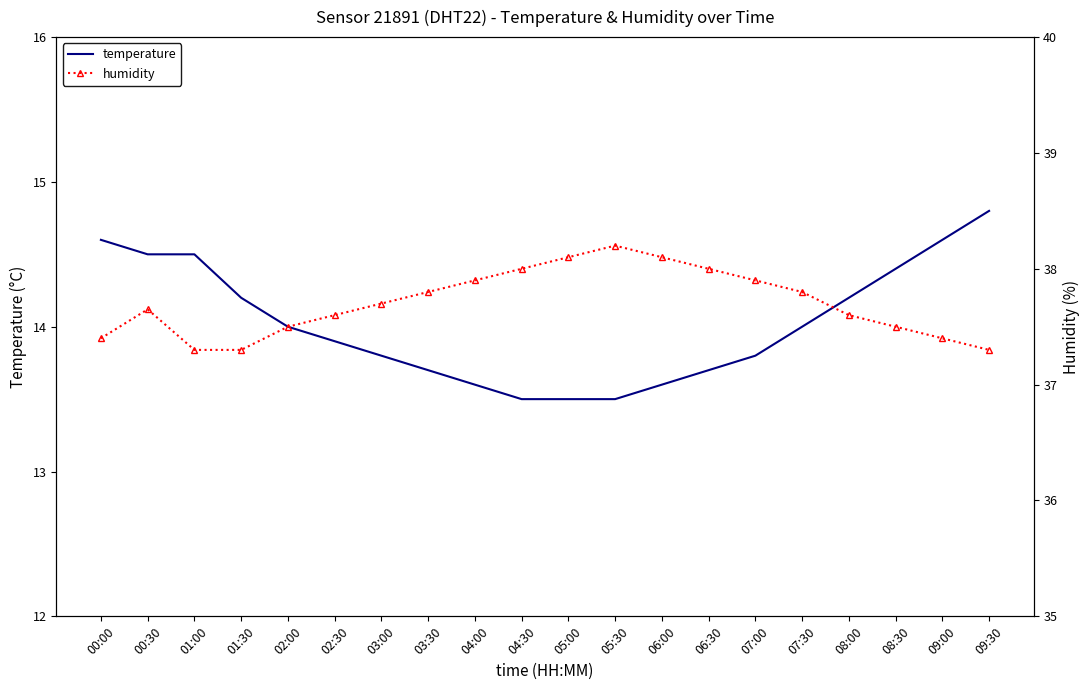

How many data points in temperature are less than 14?

10